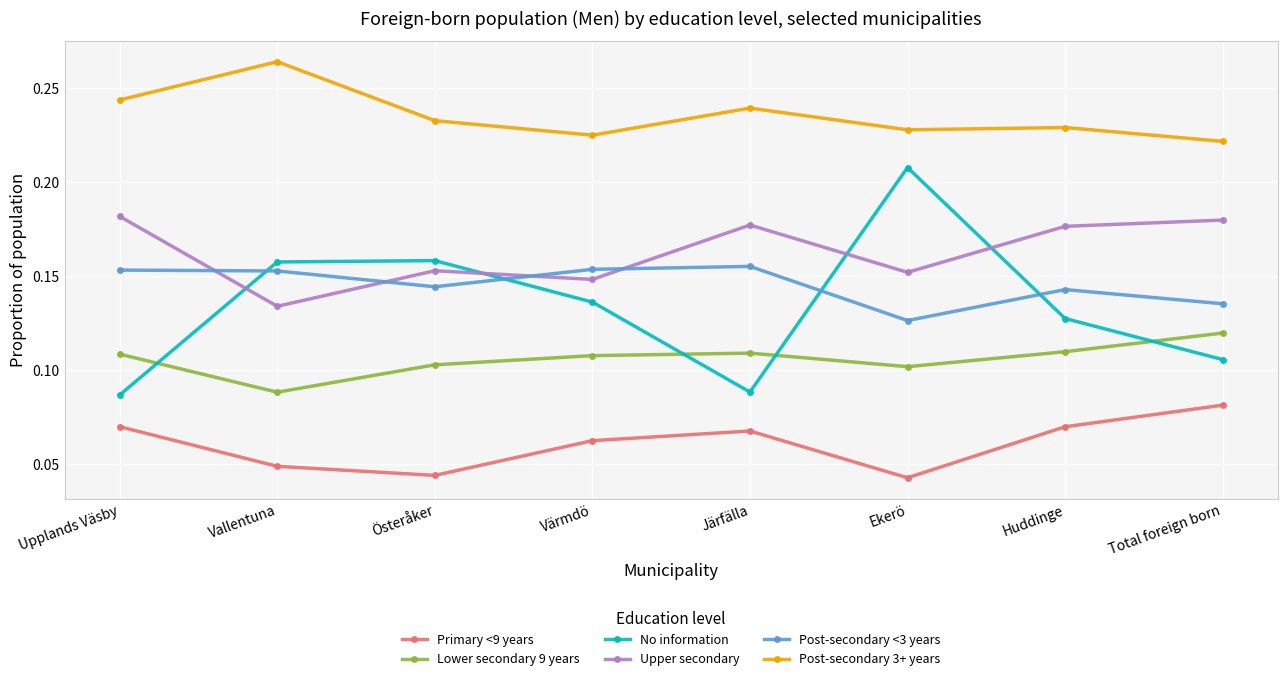

What is the total value across all series at Värmdö?

0.8